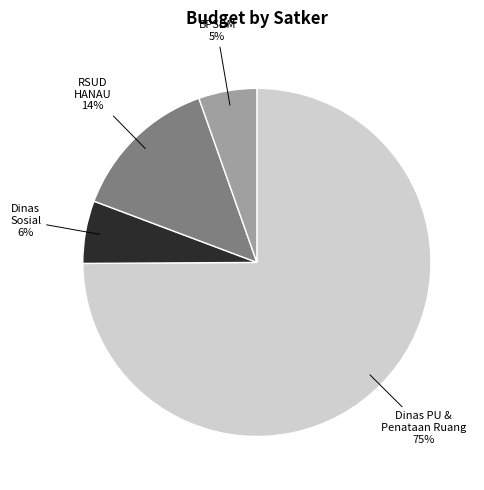

To the nearest percent, what is the difference between the largest and smallest slice percentages?

70%